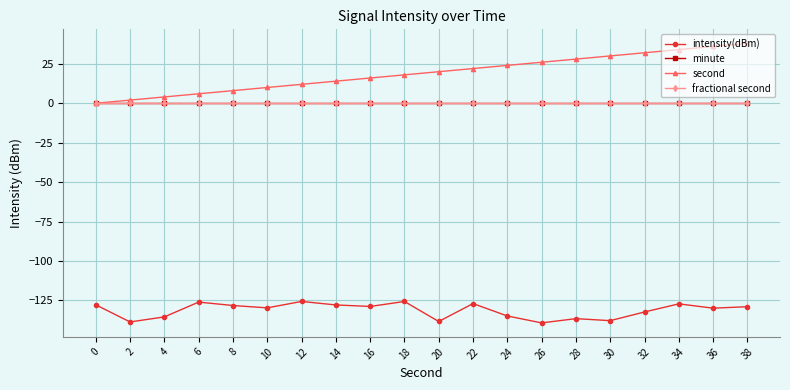

Does the chart have visible grid lines?

Yes